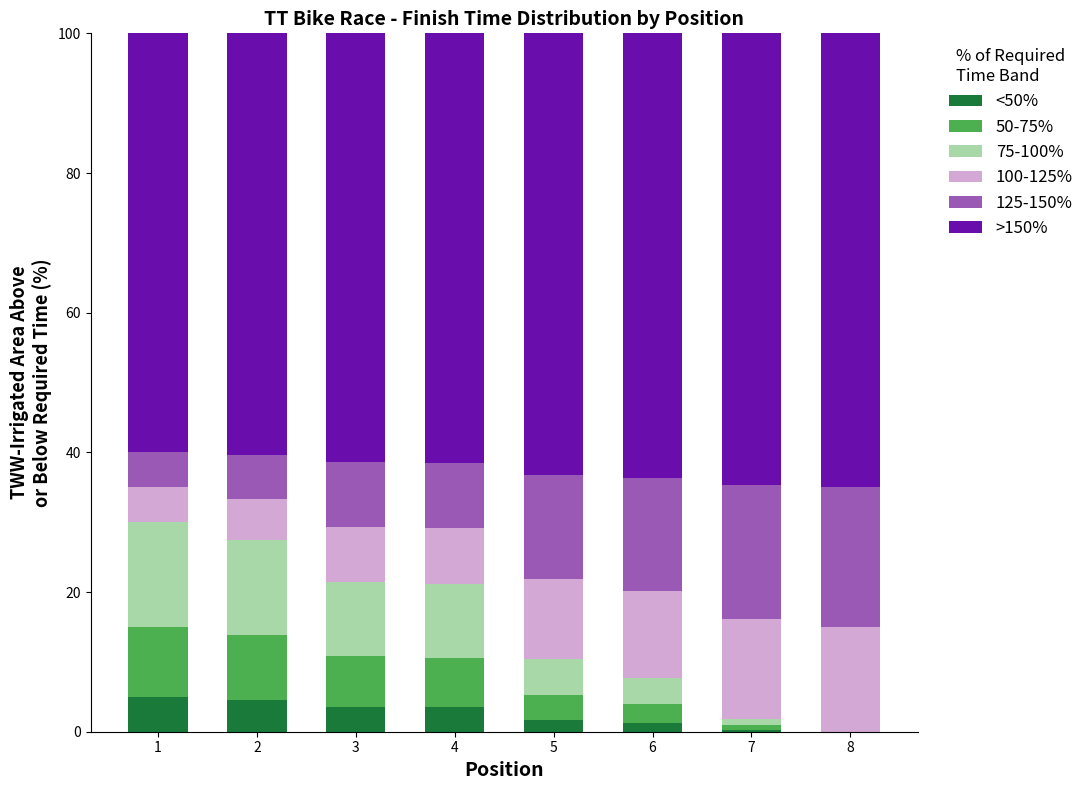

The <50% series shows 0.0 at 8. True or false?

True